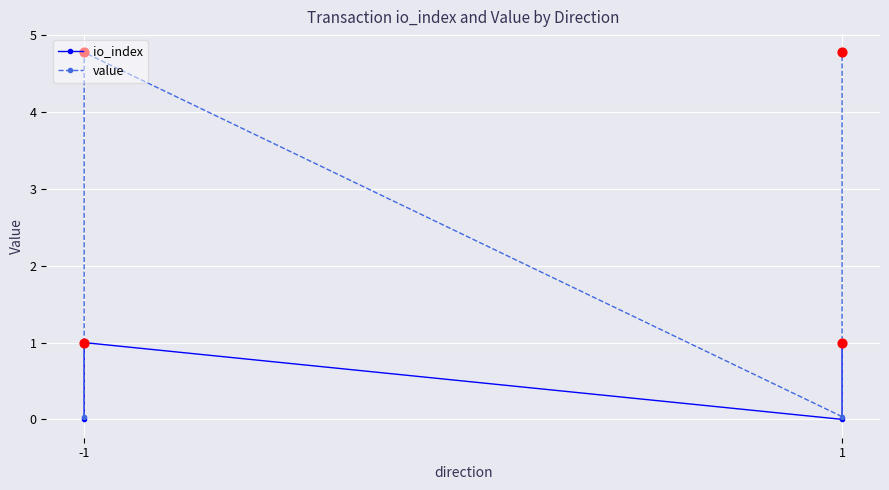

Which series reaches the minimum Y coordinate?

io_index